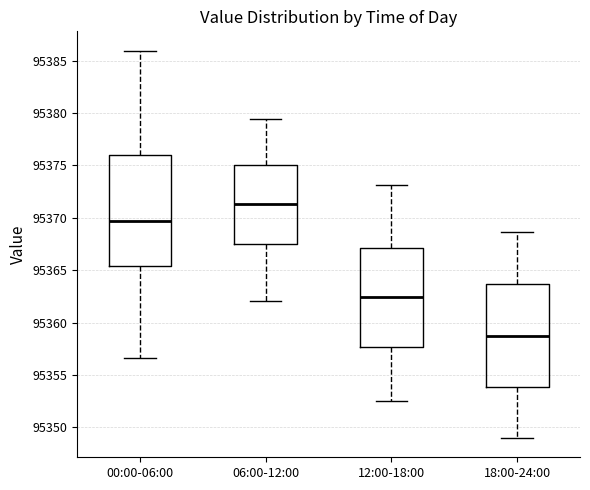

Comparing the boxes themselves (not the whiskers), which one is the tallest?

00:00-06:00